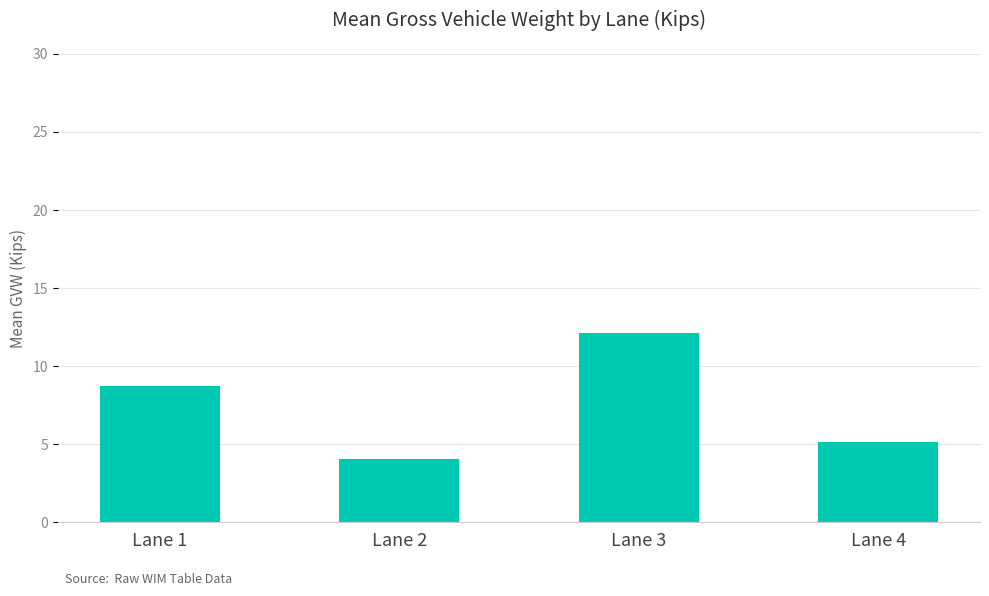

What is the difference between the values at Lane 4 and Lane 1?

3.6